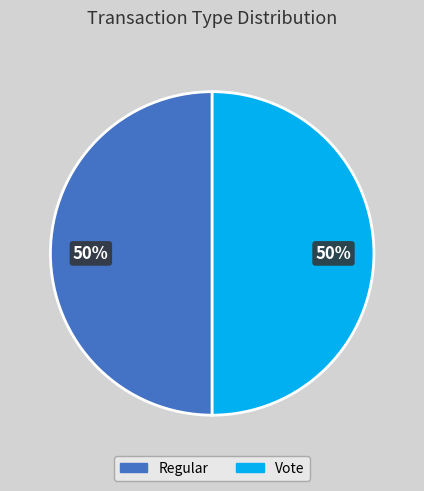

True or false: Vote accounts for 50% of the total.

True